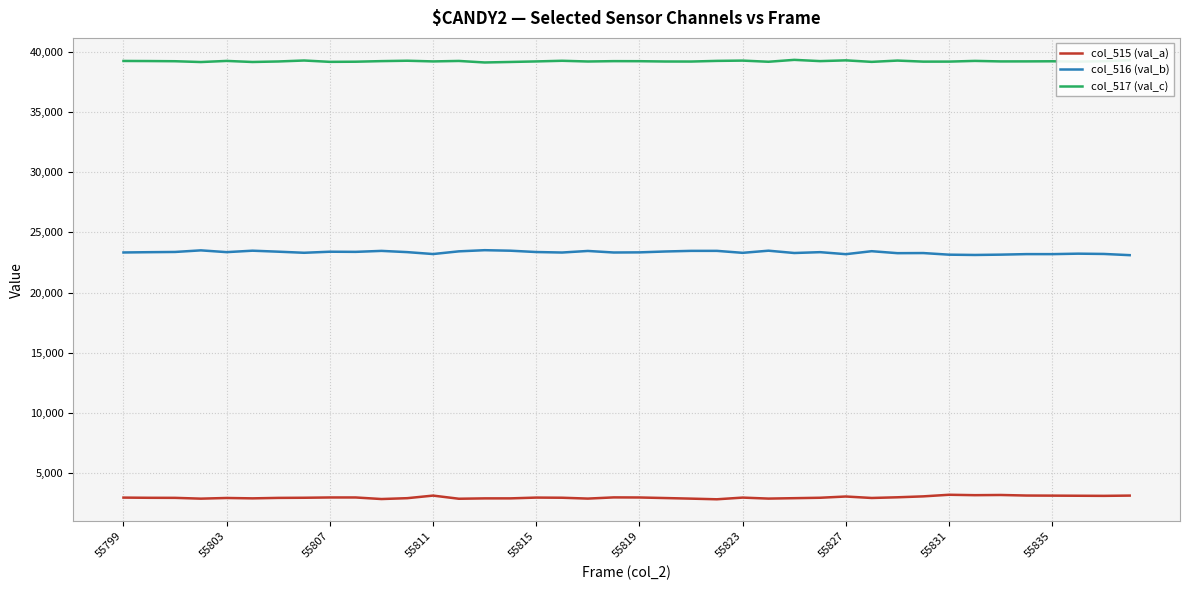

True or false: col_515 (val_a) and col_516 (val_b) intersect in this chart.

False